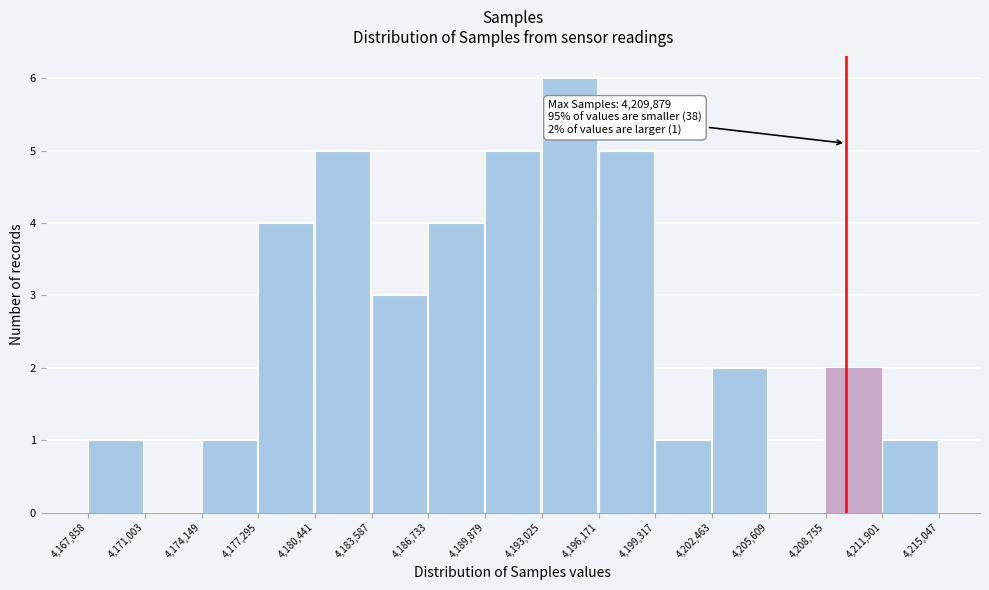

Over which range of the x-axis is the bar tallest?

4,193,025 to 4,196,171